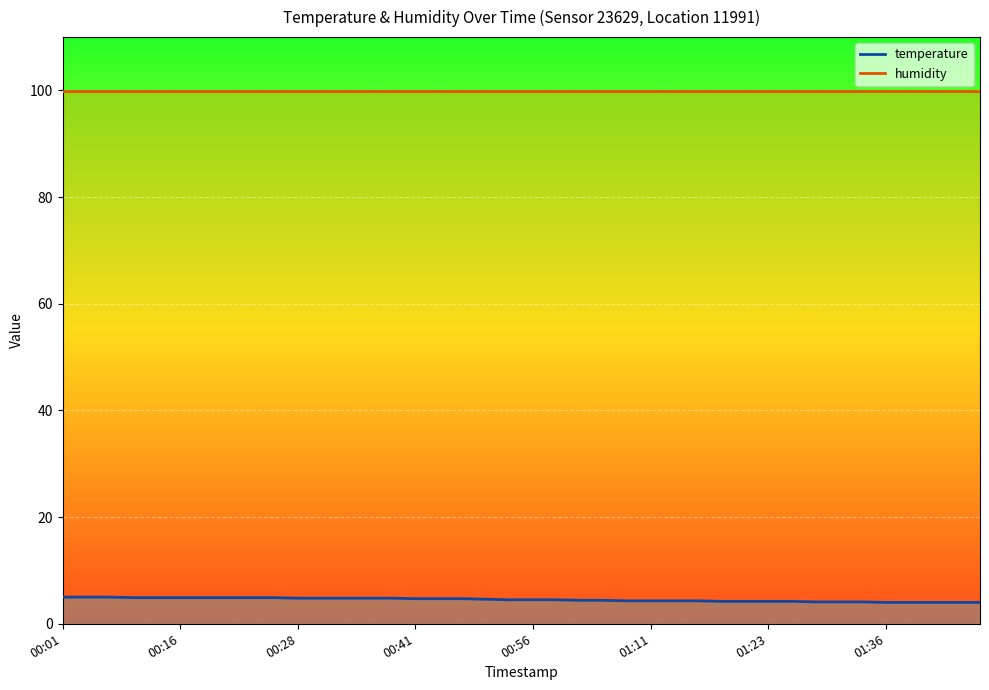

Rank the categories by value from highest to lowest.

00:01, 00:03, 00:06, 00:08, 00:13, 00:16, 00:18, 00:21, 00:23, 00:26, 00:28, 00:31, 00:33, 00:36, 00:38, 00:41, 00:43, 00:46, 00:48, 00:53, 00:56, 00:58, 01:01, 01:06, 01:08, 01:11, 01:13, 01:16, 01:18, 01:21, 01:23, 01:26, 01:28, 01:31, 01:33, 01:36, 01:38, 01:41, 01:44, 01:46